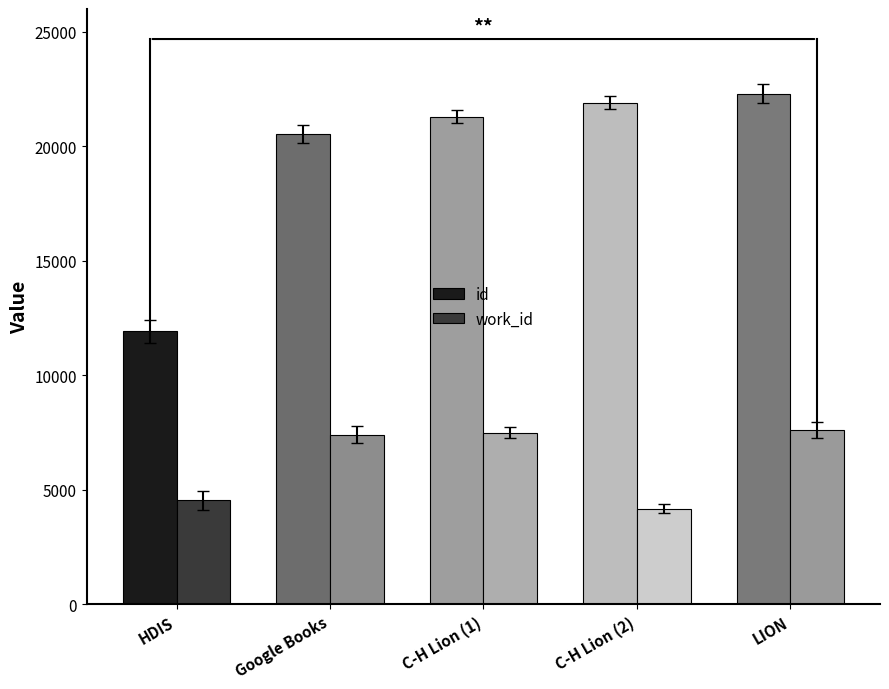

At which category is the sum across all series the highest?

LION